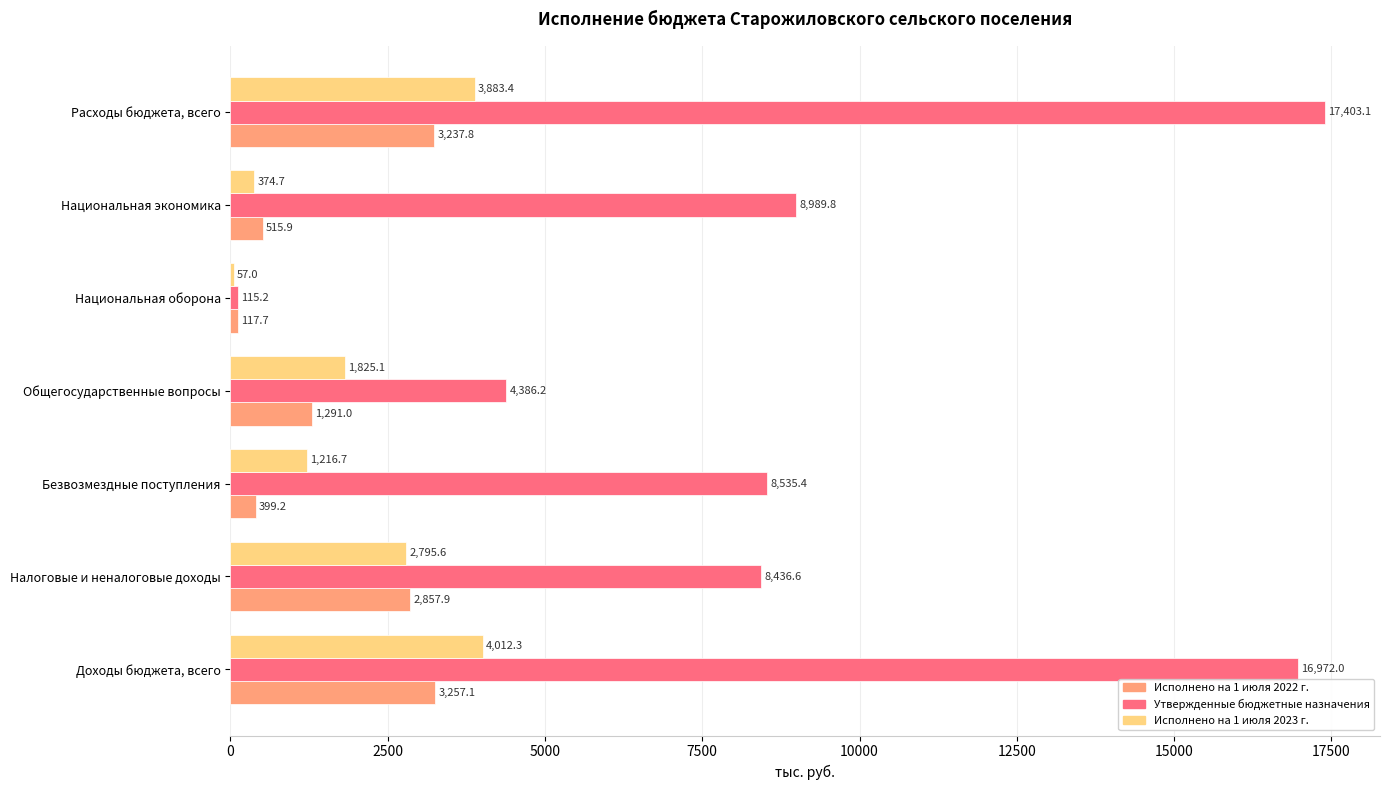

What is the sum of the Исполнено на 1 июля 2023 г. values at Национальная оборона and Общегосударственные вопросы?

1882.1